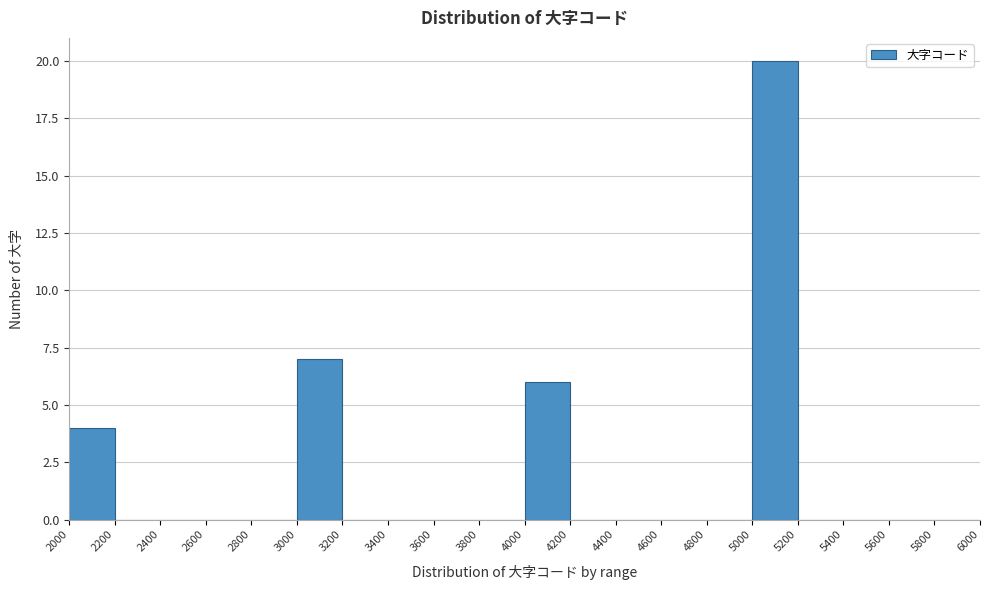

Over which range of the x-axis is the bar tallest?

5000 to 5200